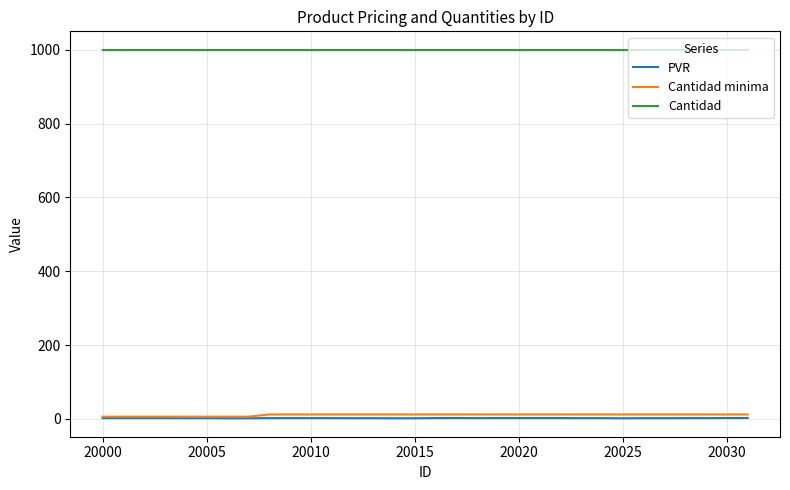

True or false: Cantidad and PVR intersect in this chart.

False